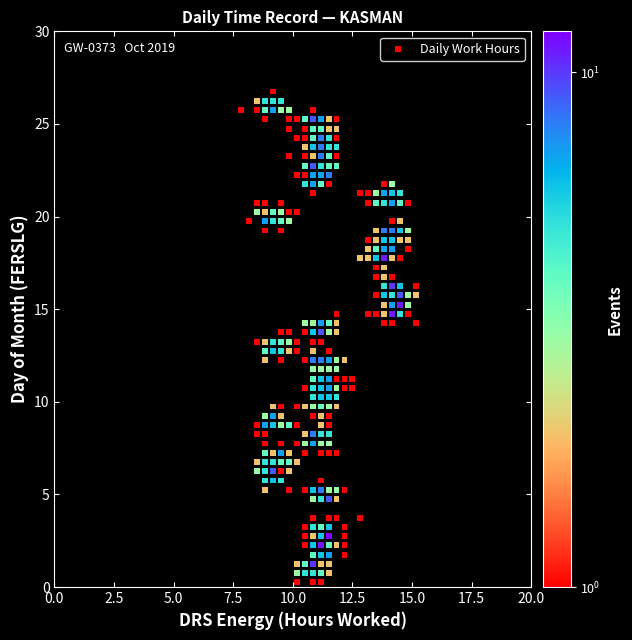

What is the range of Y values (max minus min)?

26.5